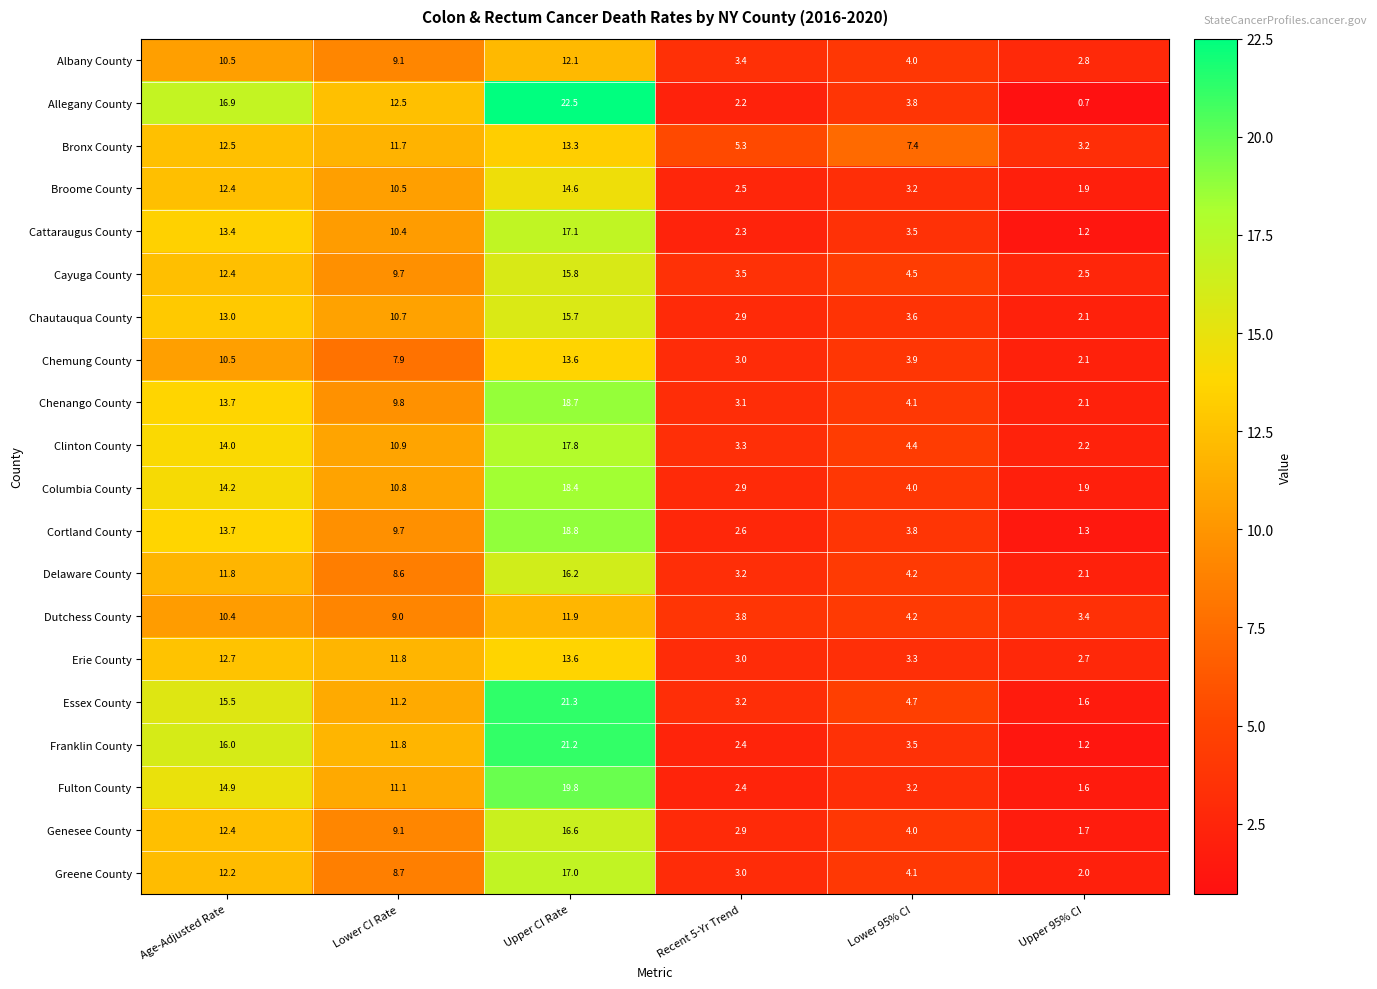

The value of Clinton County at Recent 5-Yr Trend is 3.3. True or false?

True